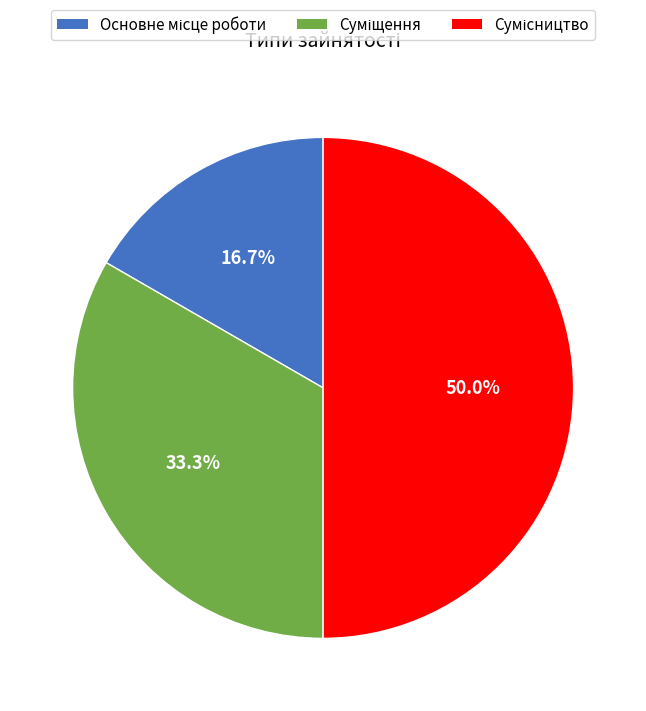

How many segments does this pie chart have?

3